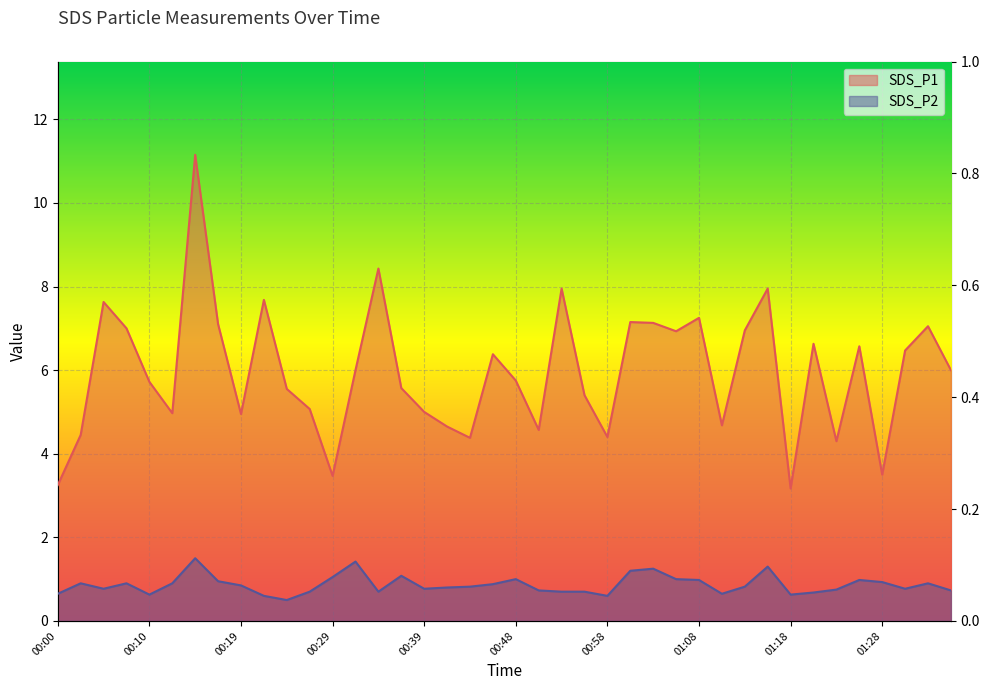

What is the sum of the SDS_P1 values at 00:00 and 01:23?

7.5